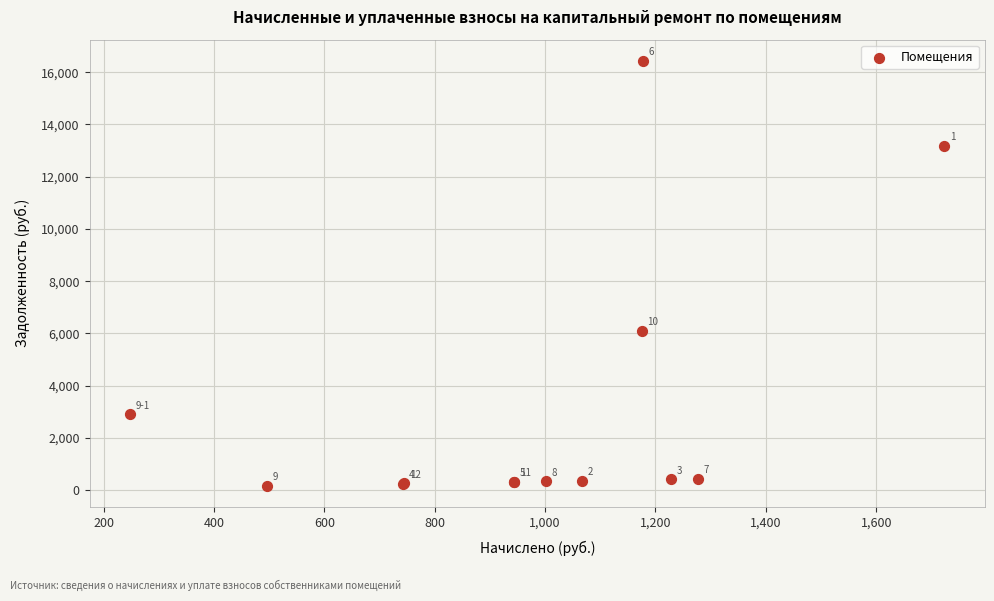

What Y value in the scatter plot is closest to 8301?

6100.4